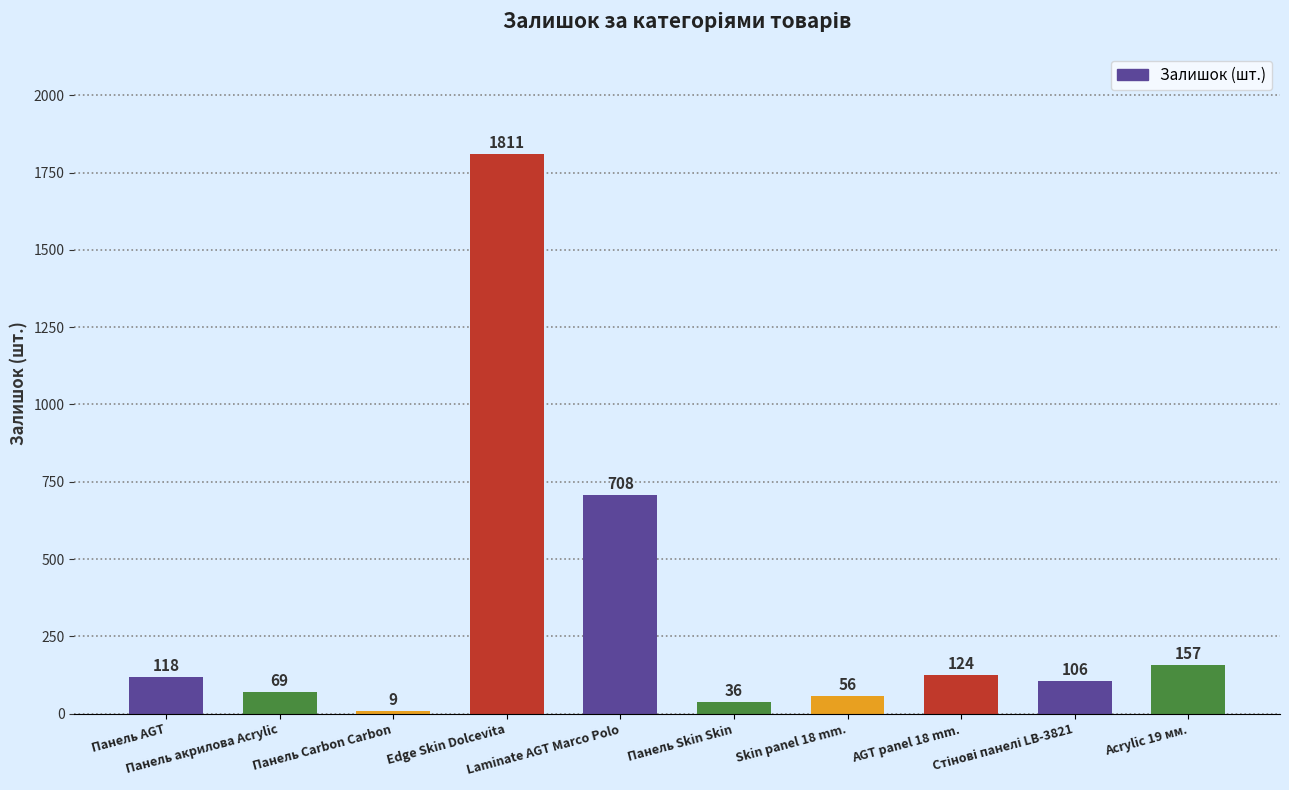

What is the smallest value displayed?

9